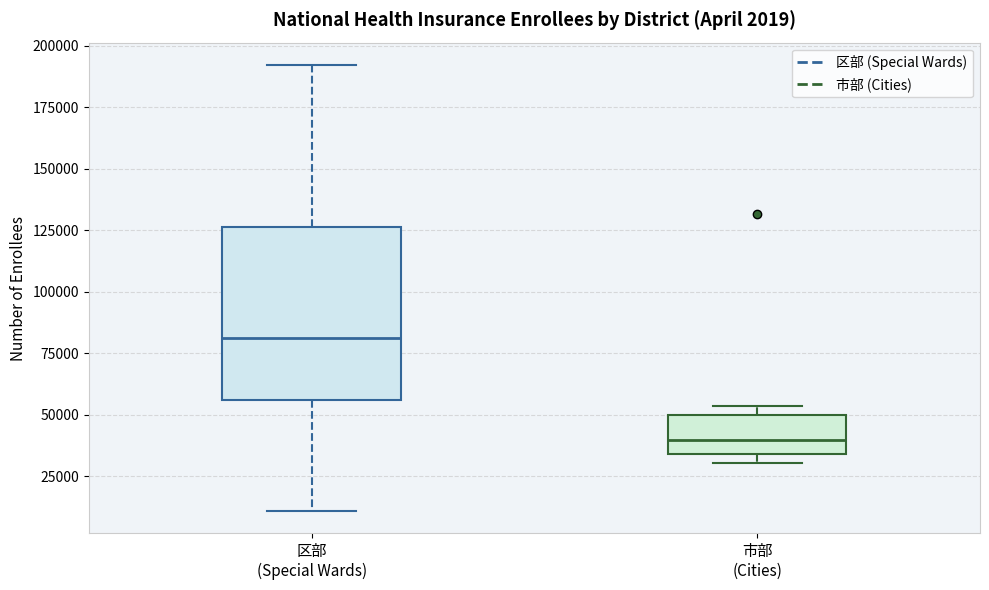

Which box has the lowest median line?

市部 (Cities)